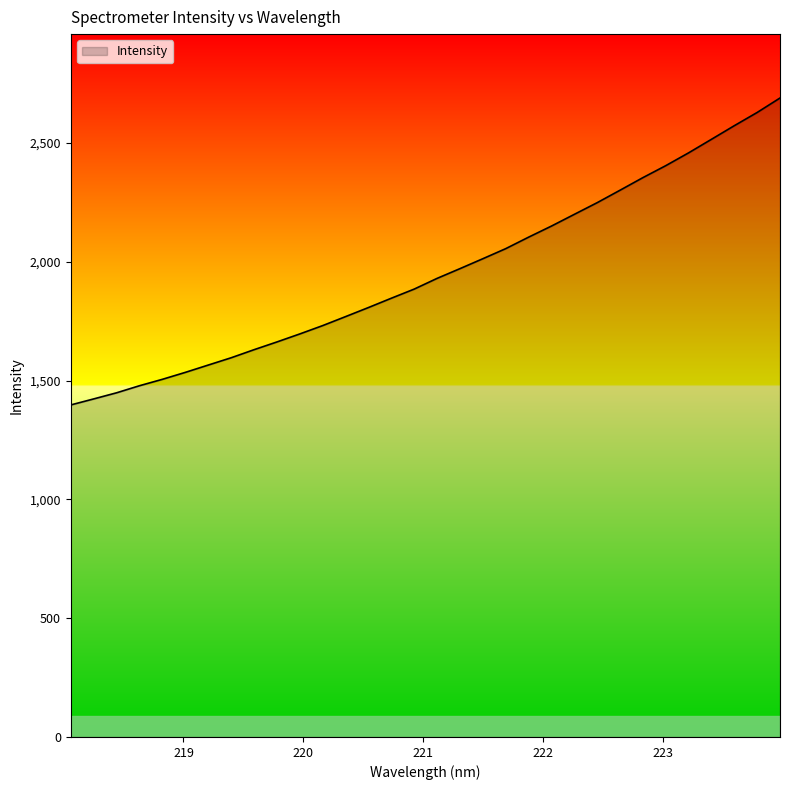

Does the chart display data point markers on the line(s)?

No